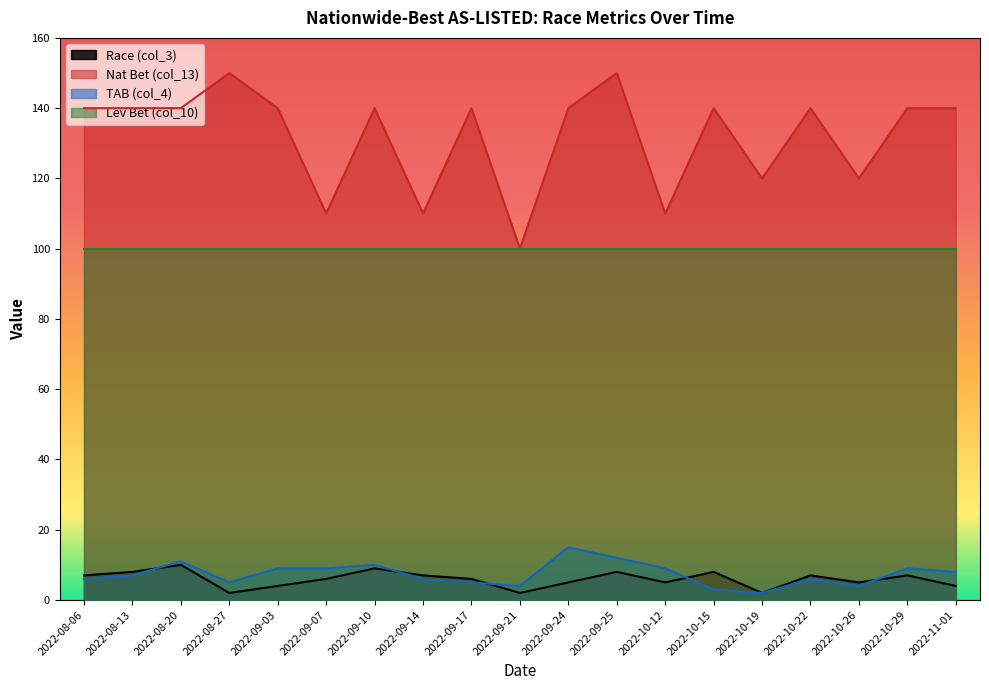

What is the maximum value shown in the chart?

150